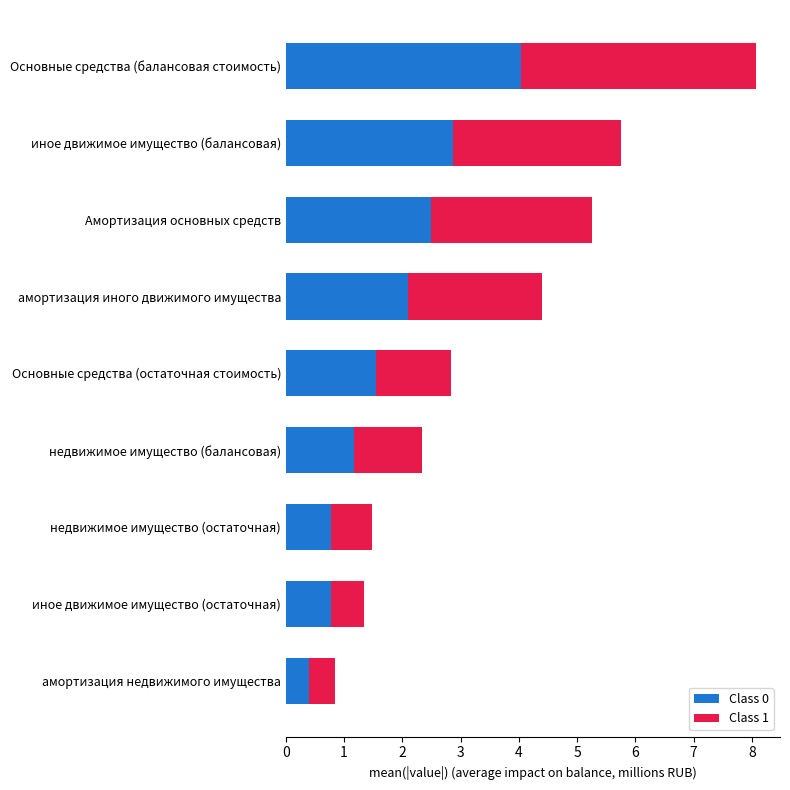

At which category is the sum across all series the highest?

Основные средства (балансовая стоимость)